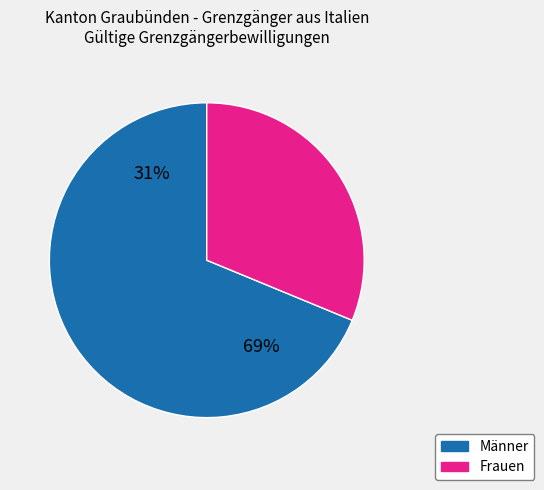

What percentage do Frauen and Männer together represent?

100.0%